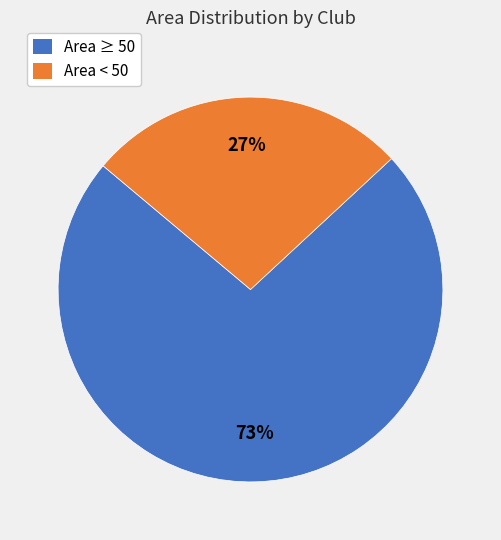

To the nearest percent, what is the difference between the largest and smallest slice percentages?

46%